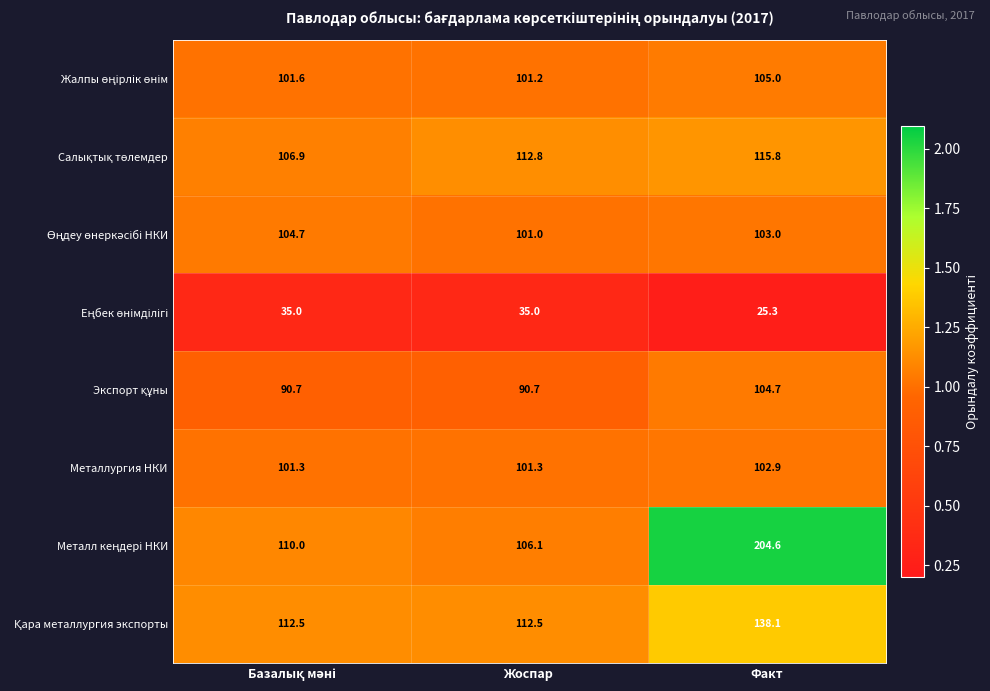

What is the difference between the maximum and minimum values in the Металлургия НКИ series?

1.6